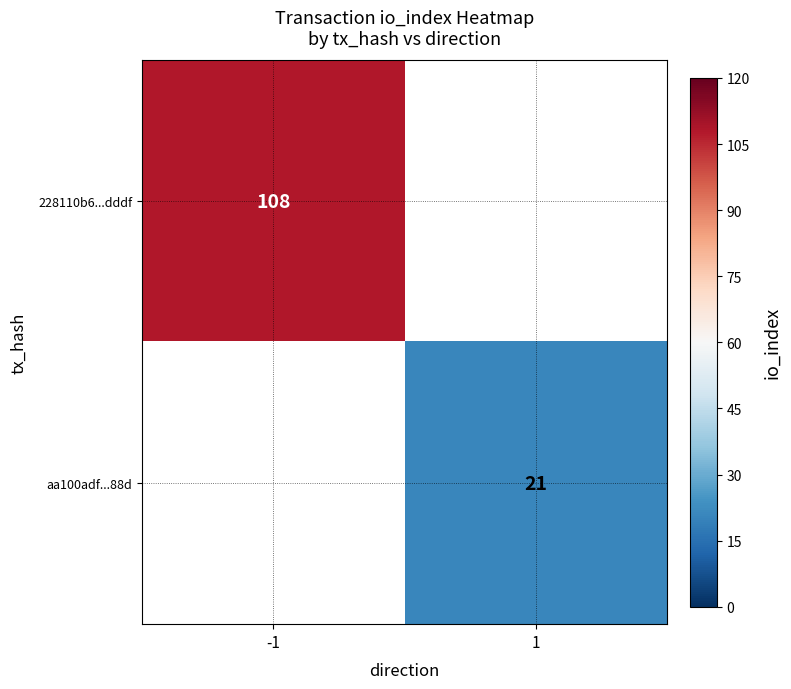

True or false: 228110b6...dddf has a value of 184 at -1.

False